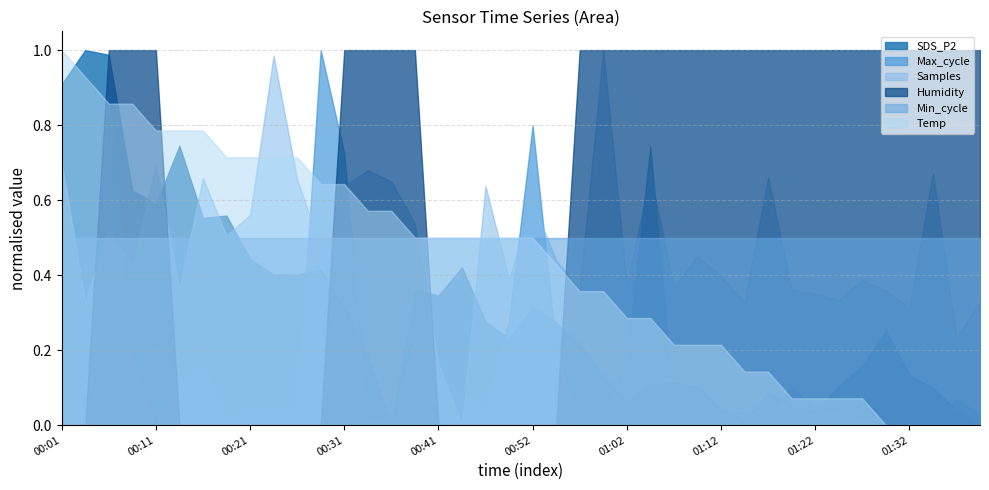

Reading left to right, transcribe all the data shown in this chart.

SDS_P2: 00:01=194.2	00:03=205.1	00:06=203.6	00:08=160.5	00:11=156.1	00:13=174.7	00:16=151.8	00:19=152.5	00:21=138.7	00:24=133.7	00:26=133.8	00:29=135.4	00:31=122.9	00:34=107.8	00:36=85.9	00:39=128.9	00:41=127.1	00:44=136.0	00:46=118.8	00:49=113.3	00:52=123.6	00:54=118.5	00:57=111.5	00:59=101.8	01:02=93.1	01:04=99.0	01:07=99.4	01:09=98.4	01:12=91.2	01:14=87.4	01:17=96.4	01:19=92.4	01:22=90.2	01:24=98.2	01:27=104.8	01:29=115.8	01:32=101.8	01:34=97.7	01:37=90.7	01:39=86.0
Temp: 00:01=6.7	00:03=6.6	00:06=6.5	00:08=6.5	00:11=6.4	00:13=6.4	00:16=6.4	00:19=6.3	00:21=6.3	00:24=6.3	00:26=6.3	00:29=6.2	00:31=6.2	00:34=6.1	00:36=6.1	00:39=6.0	00:41=6.0	00:44=6.0	00:46=6.0	00:49=6.0	00:52=6.0	00:54=5.9	00:57=5.8	00:59=5.8	01:02=5.7	01:04=5.7	01:07=5.6	01:09=5.6	01:12=5.6	01:14=5.5	01:17=5.5	01:19=5.4	01:22=5.4	01:24=5.4	01:27=5.4	01:29=5.3	01:32=5.3	01:34=5.3	01:37=5.3	01:39=5.3
Humidity: 00:01=1.0	00:03=1.0	00:06=99.9	00:08=99.9	00:11=99.9	00:13=1.0	00:16=1.0	00:19=1.0	00:21=1.0	00:24=1.0	00:26=1.0	00:29=1.0	00:31=99.9	00:34=99.9	00:36=99.9	00:39=99.9	00:41=1.0	00:44=1.0	00:46=1.0	00:49=1.0	00:52=1.0	00:54=1.0	00:57=99.9	00:59=99.9	01:02=99.9	01:04=99.9	01:07=99.9	01:09=99.9	01:12=99.9	01:14=99.9	01:17=99.9	01:19=99.9	01:22=99.9	01:24=99.9	01:27=99.9	01:29=99.9	01:32=99.9	01:34=99.9	01:37=99.9	01:39=99.9
Min_cycle: 00:01=28.0	00:03=28.0	00:06=28.0	00:08=28.0	00:11=28.0	00:13=28.0	00:16=28.0	00:19=28.0	00:21=28.0	00:24=28.0	00:26=28.0	00:29=28.0	00:31=28.0	00:34=28.0	00:36=28.0	00:39=28.0	00:41=28.0	00:44=28.0	00:46=28.0	00:49=28.0	00:52=28.0	00:54=28.0	00:57=28.0	00:59=28.0	01:02=28.0	01:04=28.0	01:07=28.0	01:09=28.0	01:12=28.0	01:14=28.0	01:17=28.0	01:19=28.0	01:22=28.0	01:24=28.0	01:27=28.0	01:29=28.0	01:32=28.0	01:34=28.0	01:37=28.0	01:39=28.0
Max_cycle: 00:01=20063.0	00:03=20059.0	00:06=20446.0	00:08=20124.0	00:11=20036.0	00:13=20086.0	00:16=20108.0	00:19=20044.0	00:21=20056.0	00:24=20052.0	00:26=20052.0	00:29=20499.0	00:31=20372.0	00:34=20043.0	00:36=20048.0	00:39=20142.0	00:41=20102.0	00:44=20072.0	00:46=20055.0	00:49=20165.0	00:52=20406.0	00:54=20131.0	00:57=20044.0	00:59=20052.0	01:02=20115.0	01:04=20380.0	01:07=20053.0	01:09=20069.0	01:12=20051.0	01:14=20052.0	01:17=20044.0	01:19=20083.0	01:22=20055.0	01:24=20053.0	01:27=20044.0	01:29=20050.0	01:32=20040.0	01:34=20040.0	01:37=20068.0	01:39=20048.0
Samples: 00:01=5078770.0	00:03=5057633.0	00:06=5068419.0	00:08=5063030.0	00:11=5078296.0	00:13=5059699.0	00:16=5076407.0	00:19=5067667.0	00:21=5070842.0	00:24=5094957.0	00:26=5076248.0	00:29=5066001.0	00:31=5075206.0	00:34=5077584.0	00:36=5075920.0	00:39=5069509.0	00:41=5048322.0	00:44=5038988.0	00:46=5075197.0	00:49=5061011.0	00:52=5072669.0	00:54=5063943.0	00:57=5059578.0	00:59=5095791.0	01:02=5060201.0	01:04=5076996.0	01:07=5059939.0	01:09=5064671.0	01:12=5061553.0	01:14=5057591.0	01:17=5076501.0	01:19=5059555.0	01:22=5058884.0	01:24=5057996.0	01:27=5060941.0	01:29=5059295.0	01:32=5056826.0	01:34=5077163.0	01:37=5052235.0	01:39=5057730.0